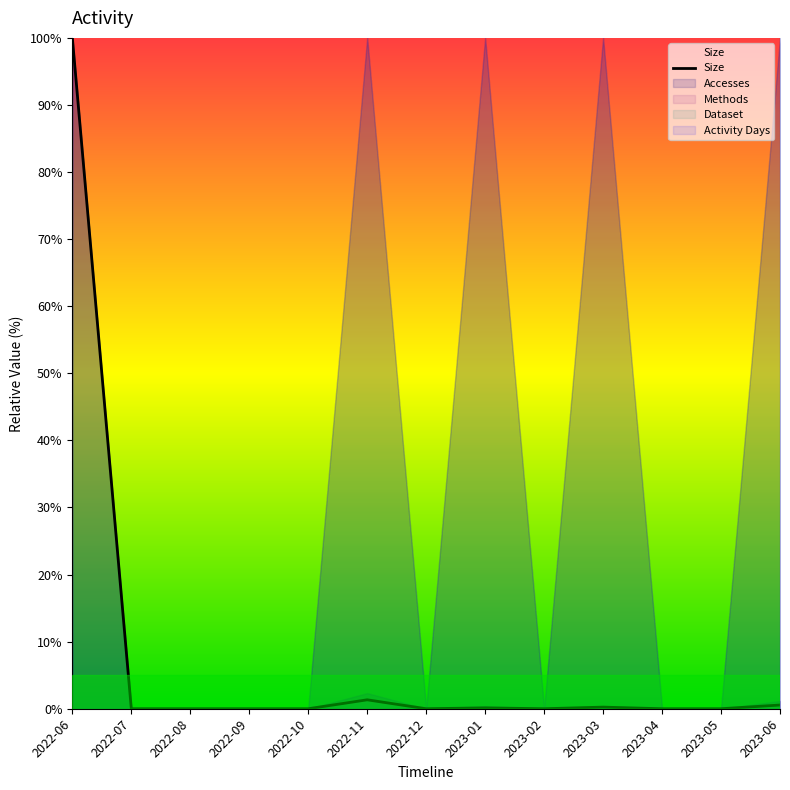

Rank the categories by value from lowest to highest.

2022-07, 2022-08, 2022-09, 2022-10, 2022-12, 2023-02, 2023-04, 2023-05, 2023-01, 2023-03, 2023-06, 2022-11, 2022-06